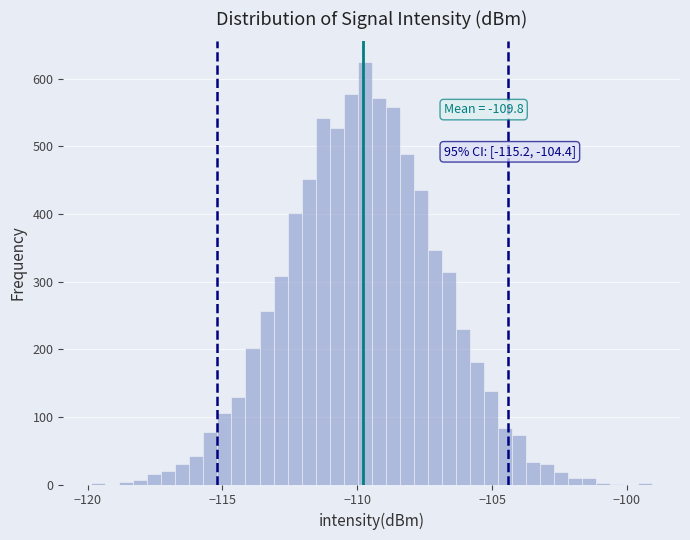

Read against the x-axis, roughly where is the centre of the tallest bar?

-109.5